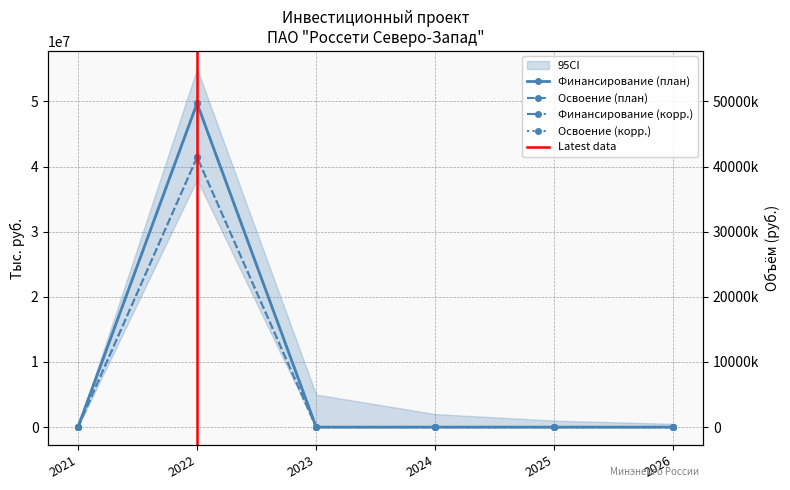

Reading left to right, extract all data points from this chart.

Финансирование (план): 2021=0	2022=41428723	2023=0	2024=0	2025=0	2026=0
Освоение (план): 2021=0	2022=49714468	2023=0	2024=0	2025=0	2026=0
Финансирование (корр.): 2021=0	2022=41428723	2023=0	2024=0	2025=0	2026=0
Освоение (корр.): 2021=0	2022=49714468	2023=0	2024=0	2025=0	2026=0